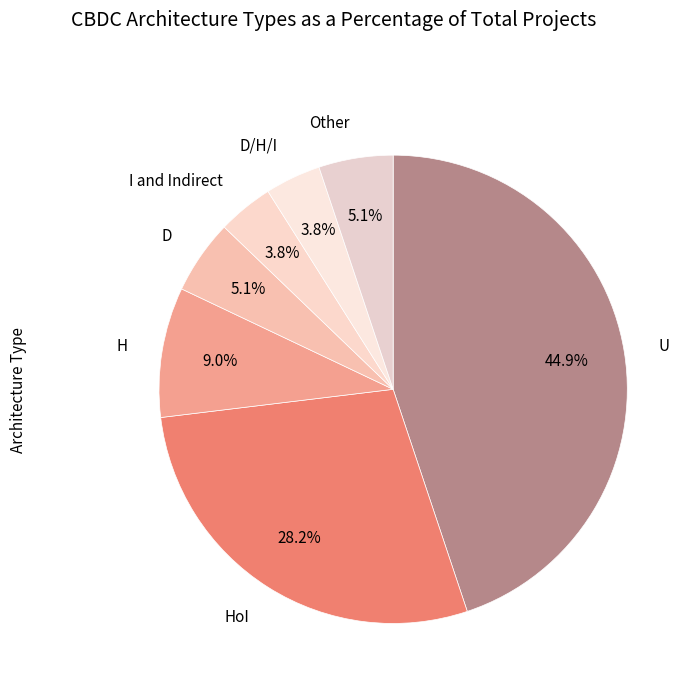

What percentage is the Other slice, to the nearest percent?

5%